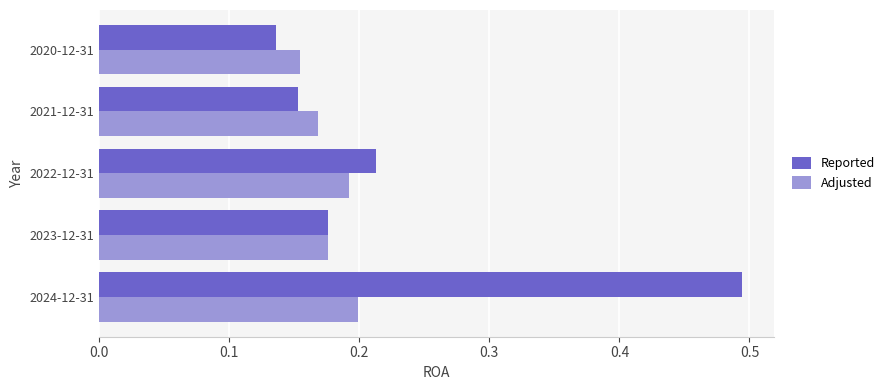

At which category does the chart reach its peak across all series?

2024-12-31